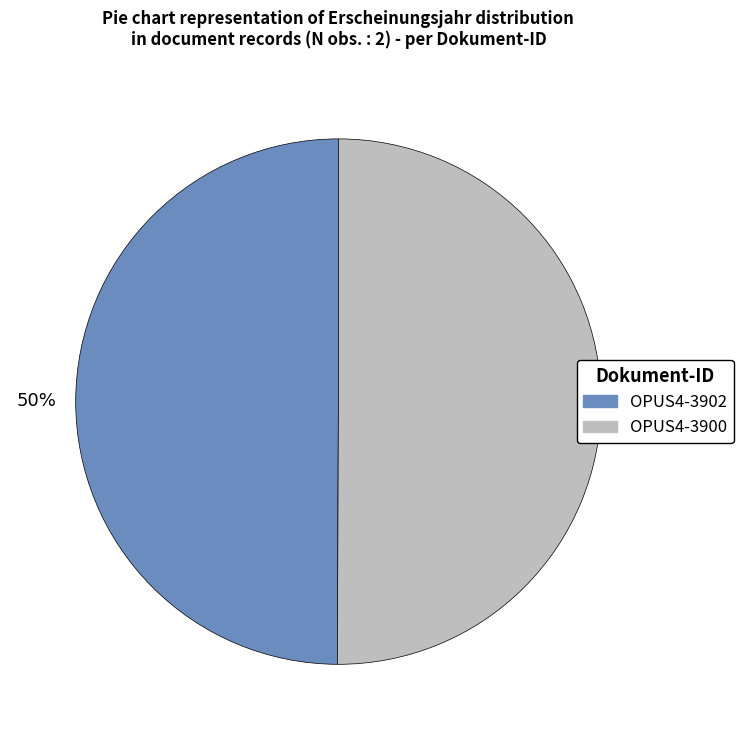

Do OPUS4-3902 and OPUS4-3900 together represent more than half of the pie?

Yes